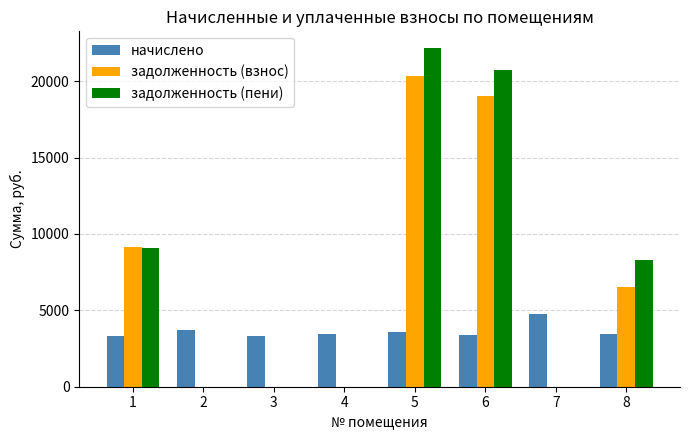

Between 2 and 8, which series saw the biggest shift?

задолженность (пени)